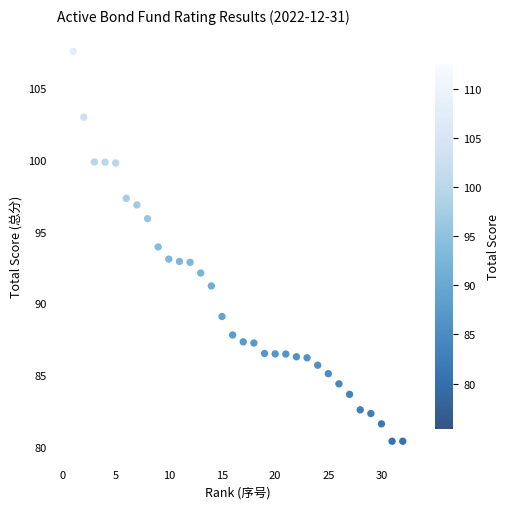

What is the range of X values (max minus min)?

31.0